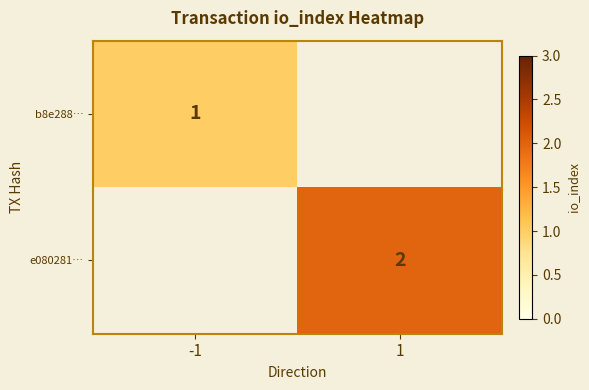

The value of e080281… at 1 is 2. True or false?

True